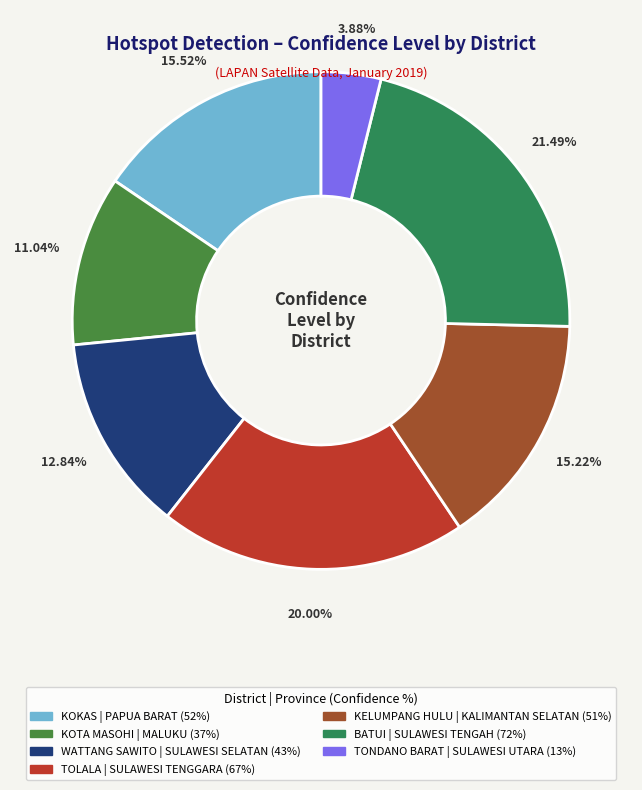

Count the number of slices in the pie.

7